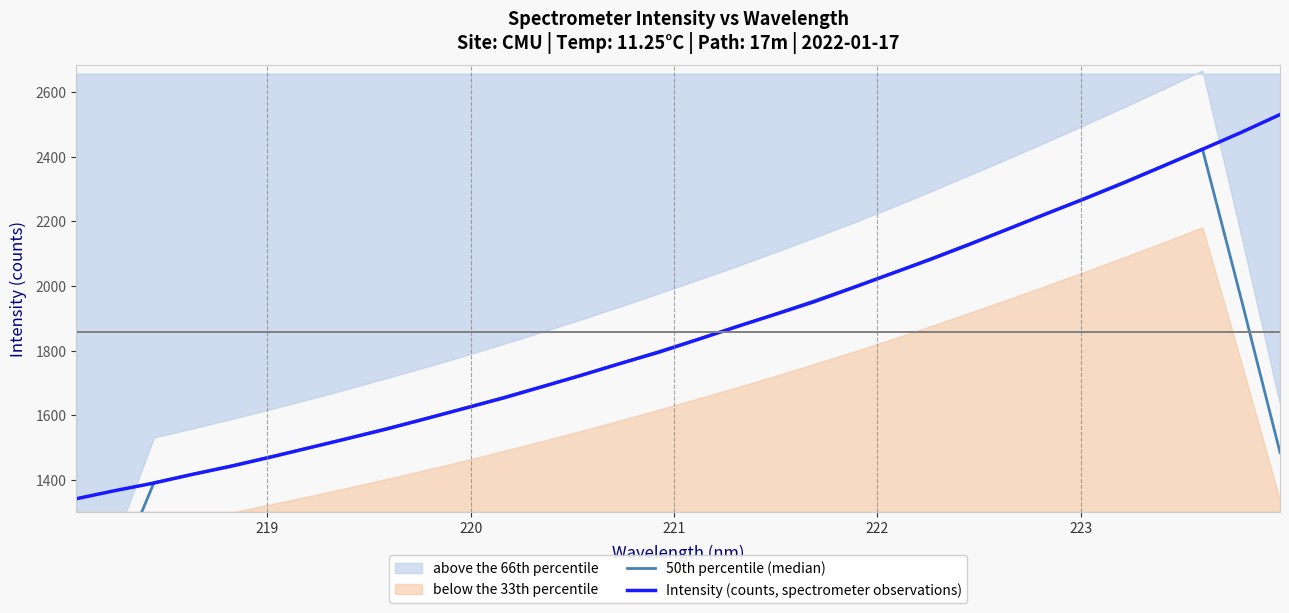

After their last crossing, which series has the higher values: 50th percentile (median) or Intensity (counts, spectrometer observations)?

Intensity (counts, spectrometer observations)